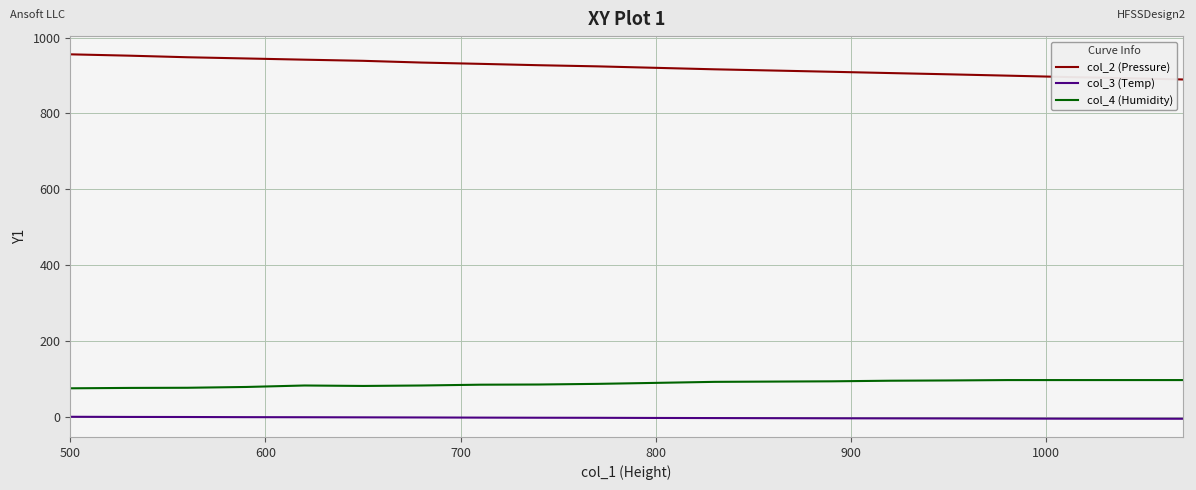

True or false: col_3 (Temp) and col_2 (Pressure) intersect in this chart.

False